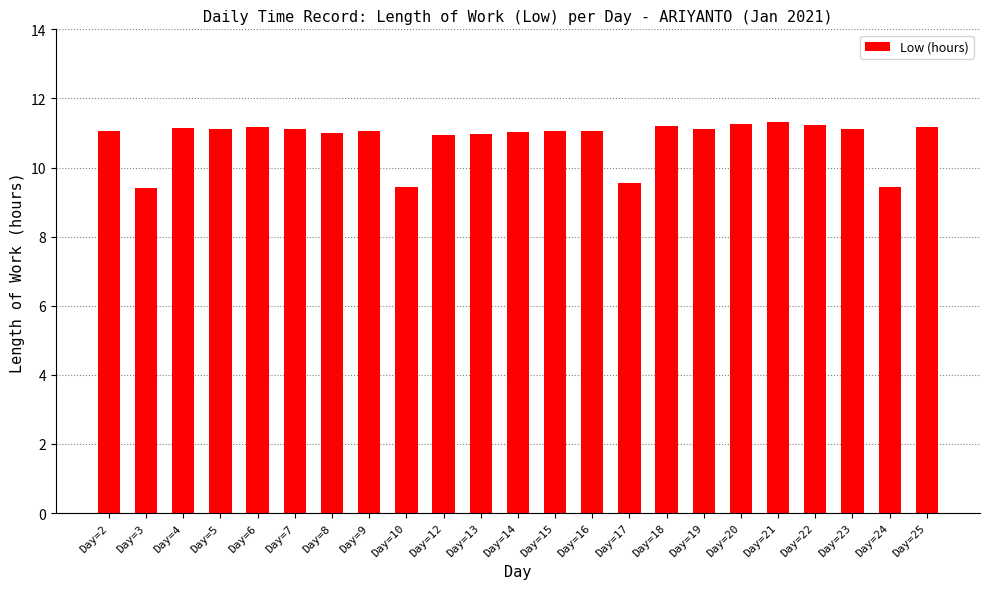

What is the sum of all values?

249.0